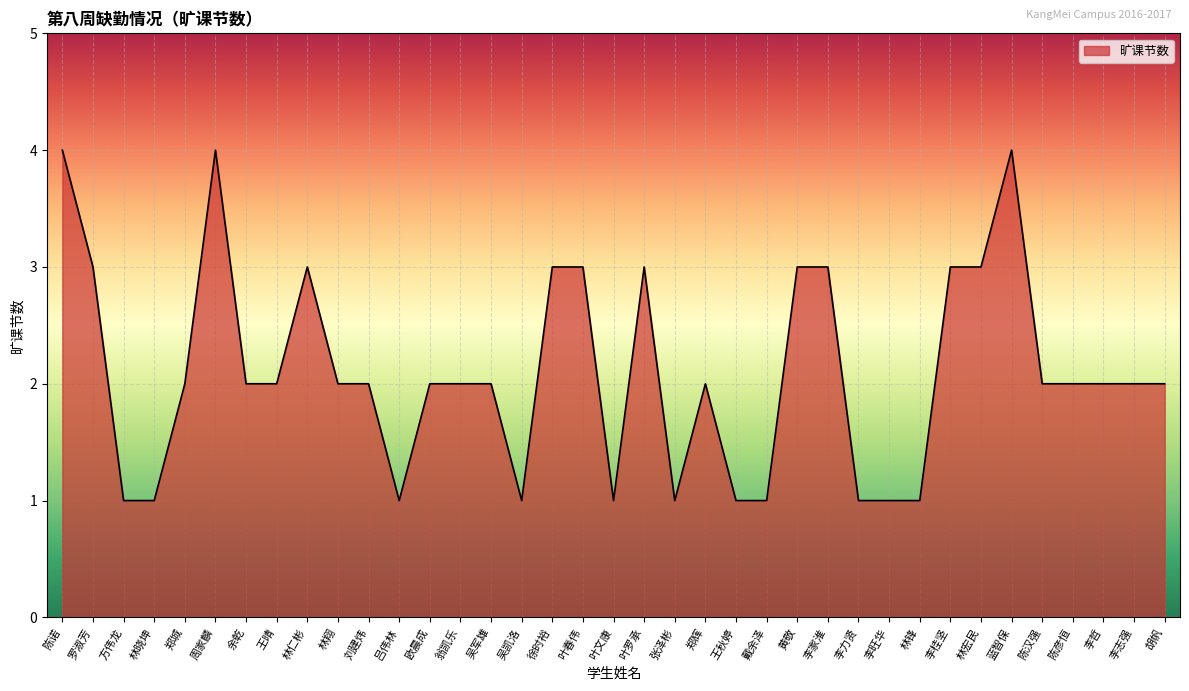

The value at 吴凯洛 is 1. True or false?

True